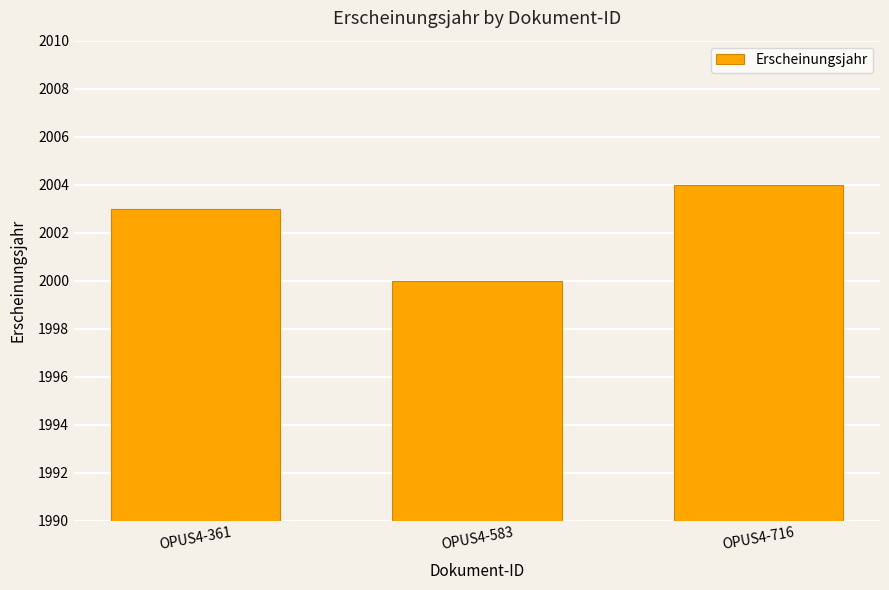

List the labels in order of value, smallest first.

OPUS4-583, OPUS4-361, OPUS4-716